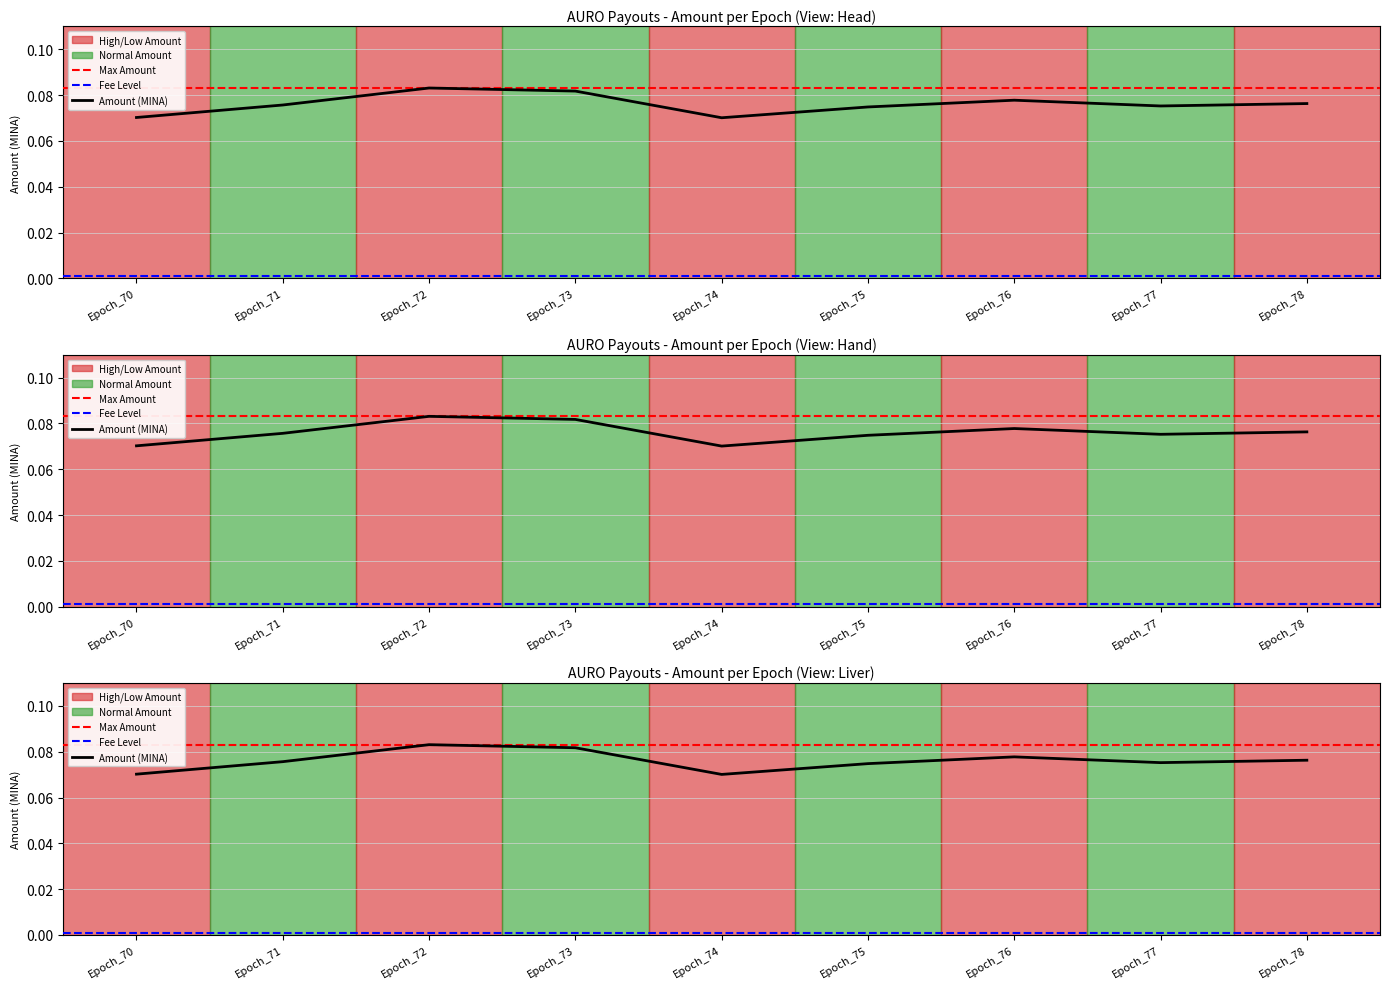

What value does the data have at Epoch_78?

0.1